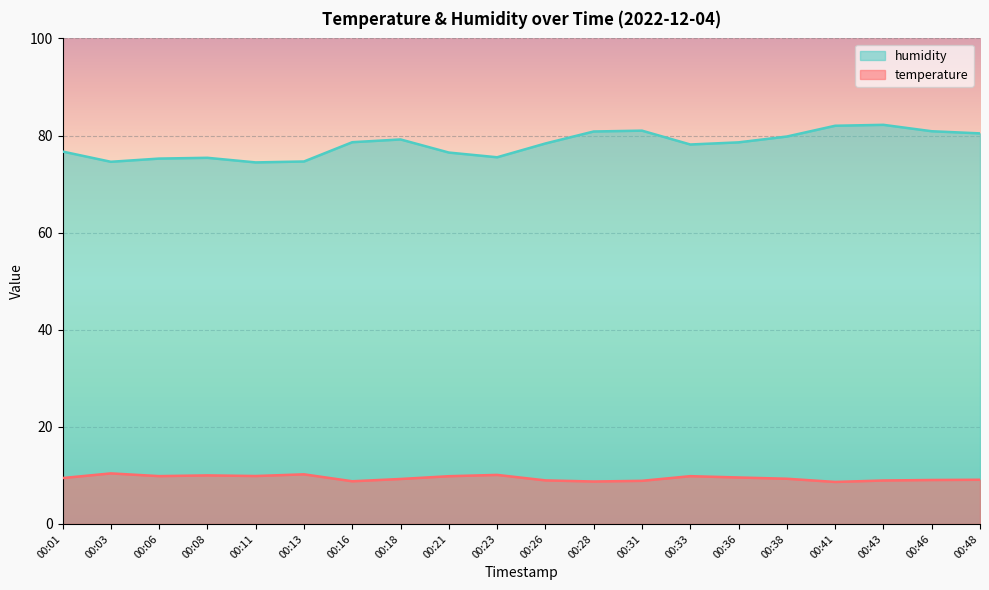

What is the smallest value displayed?

8.7